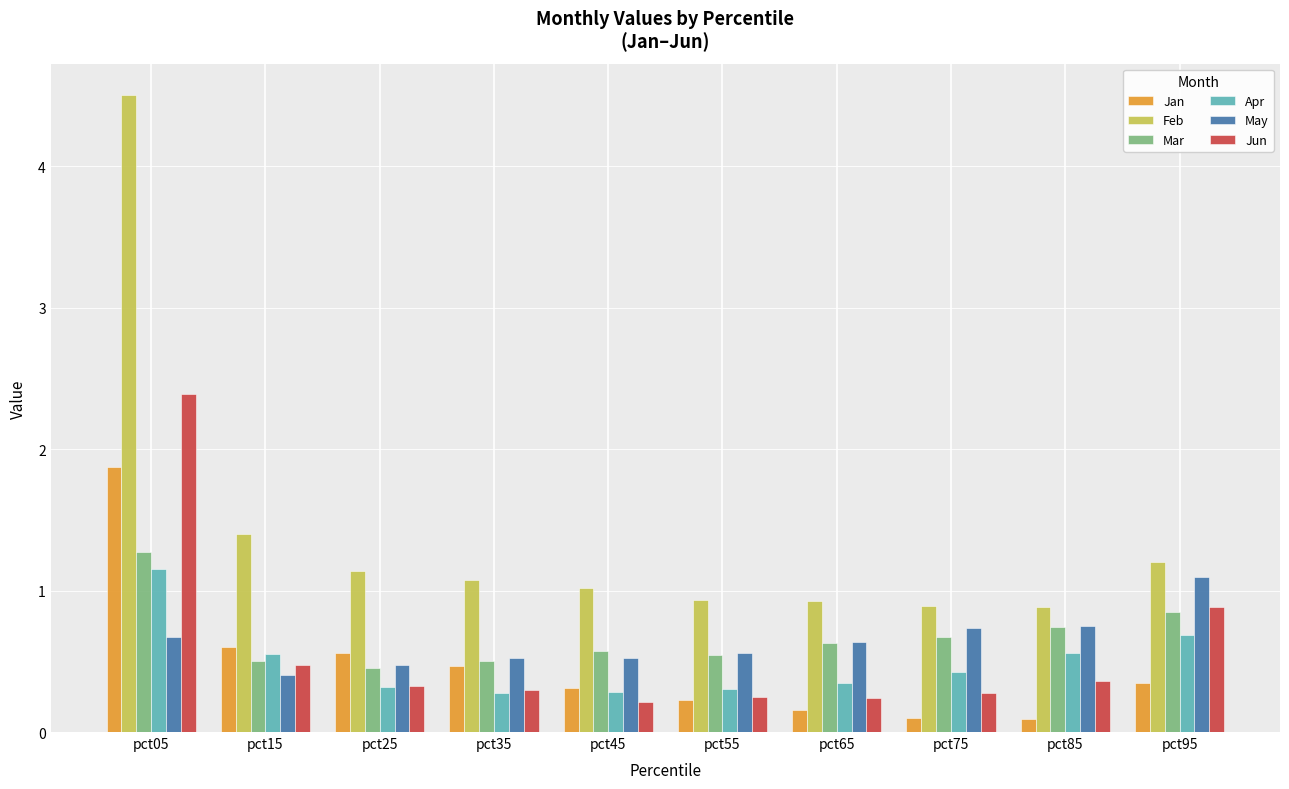

What is the sum of the May values at pct55 and pct15?

1.0